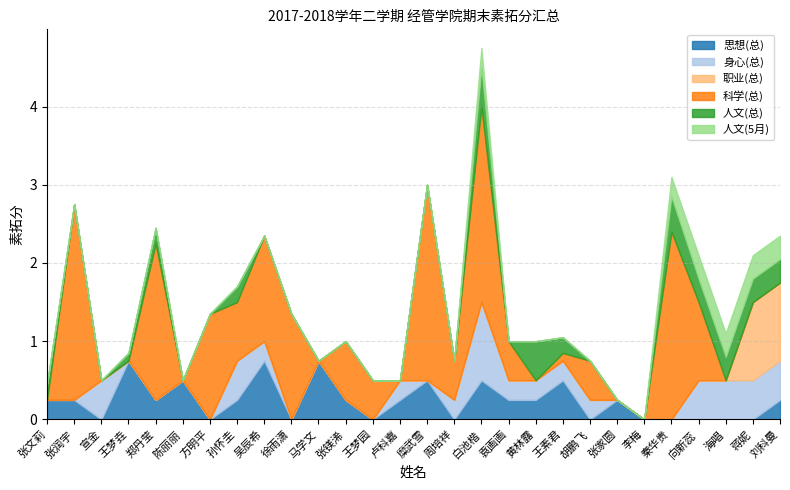

What is the label of the 9th point from the right?

王素君